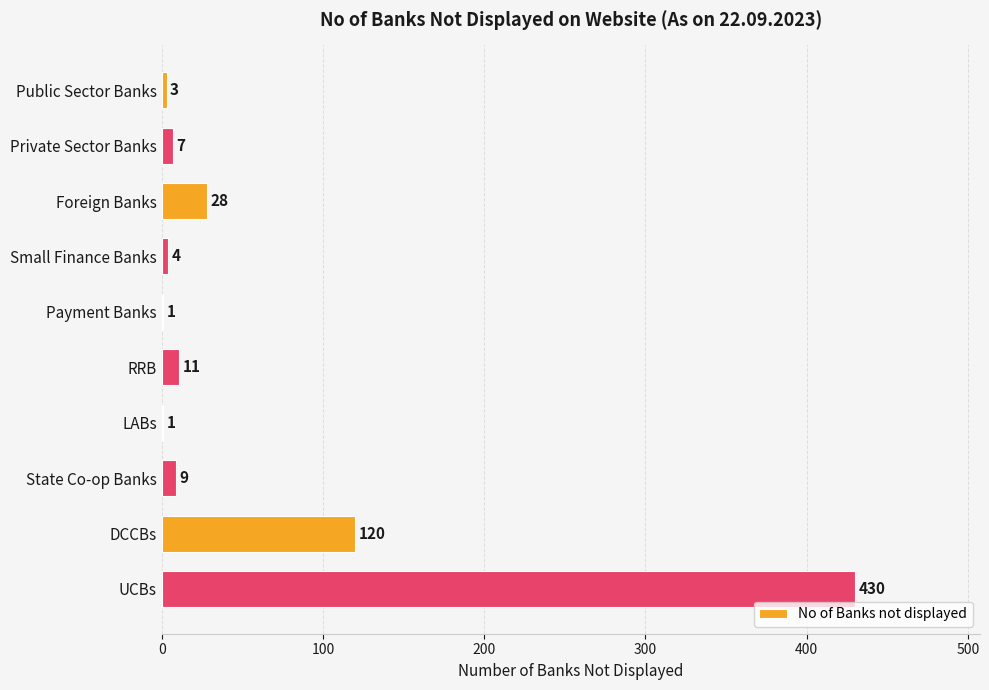

Is it true that the value at State Co-op Banks is 9?

True